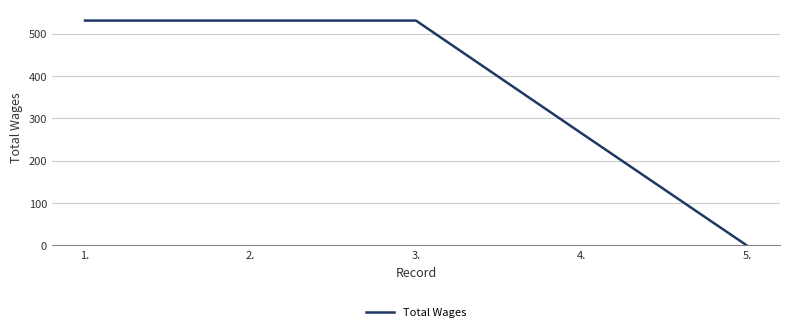

True or false: there are more than 1 points higher than both neighbors.

False